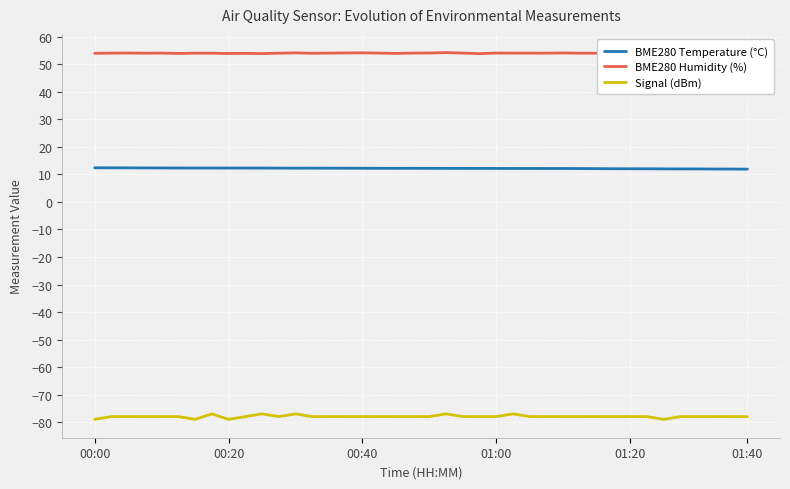

The value of BME280 Humidity (%) at 13 is 54.0. True or false?

True